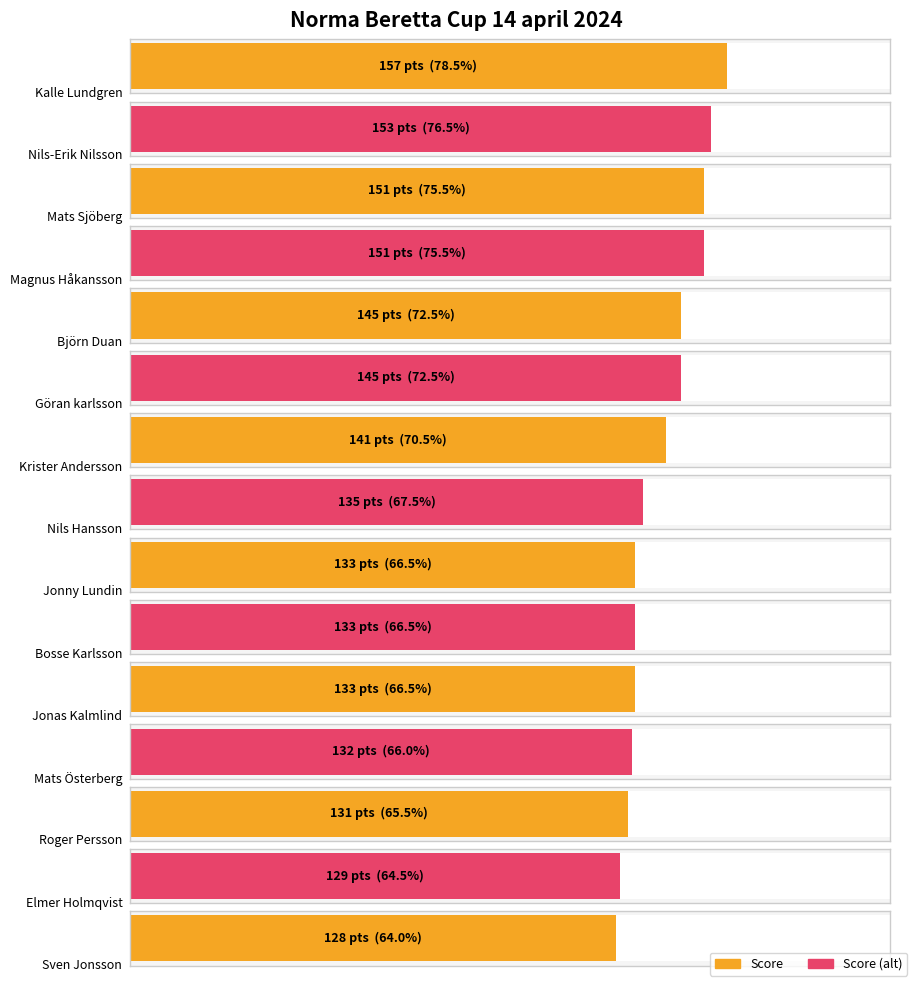

True or false: the data shows 141 at Krister Andersson.

True